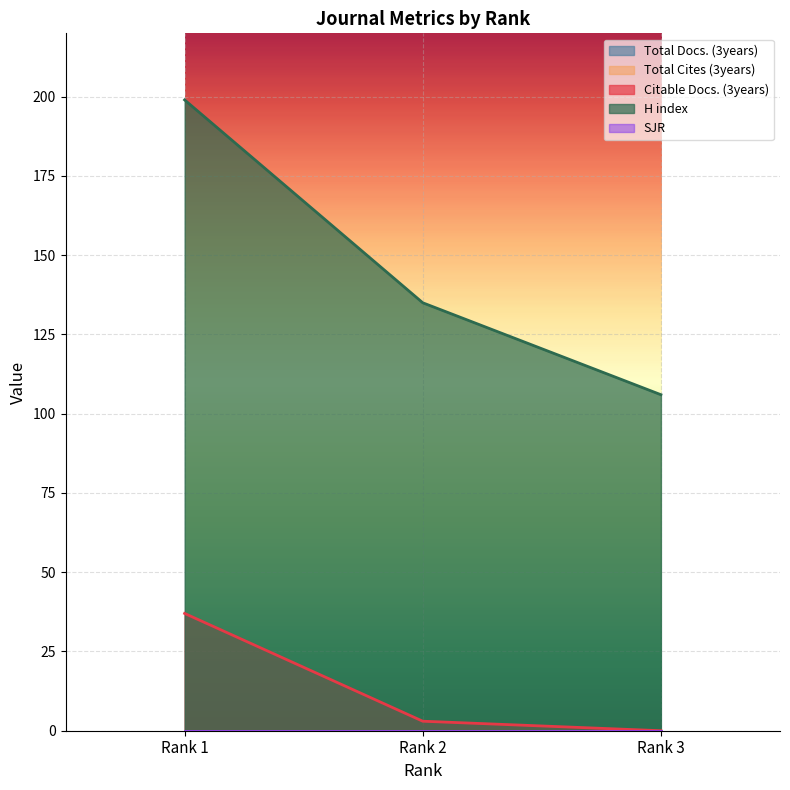

Reading left to right, extract all data points from this chart.

Total Docs. (3years): 0	0	0
Total Cites (3years): 0	0	0
Citable Docs. (3years): 37	3	0
H index: 199	135	106
SJR: 0	0	0